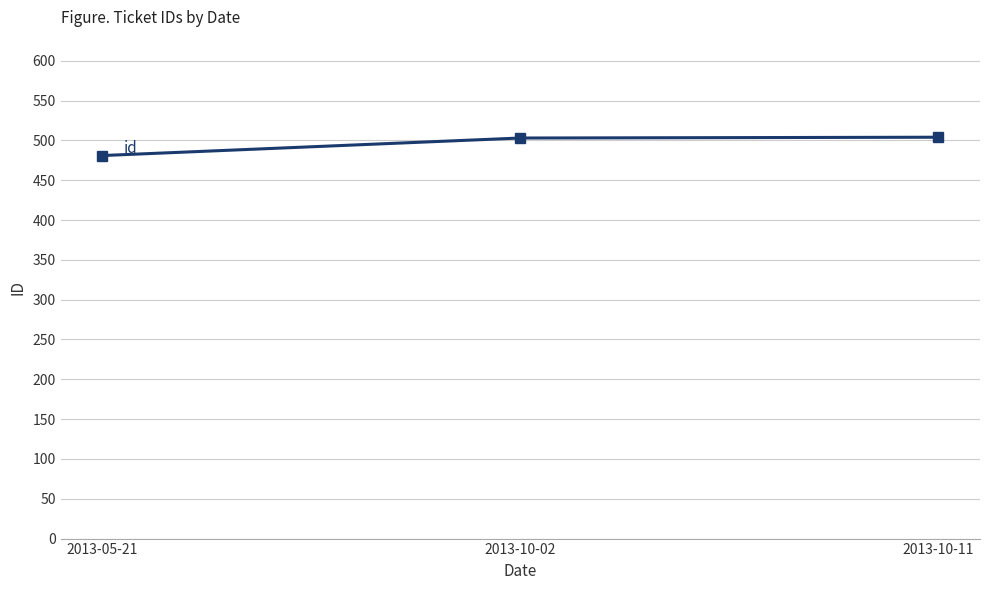

What is the minimum value shown in the chart?

481